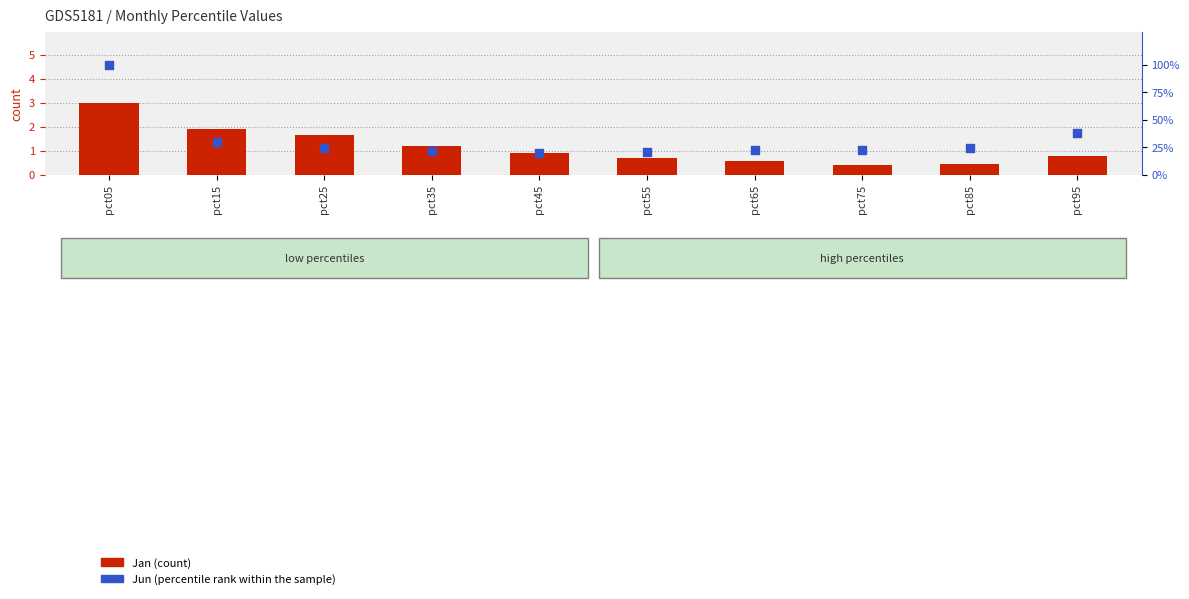

Which series reaches the maximum Y coordinate?

Jun (percentile rank within sample)